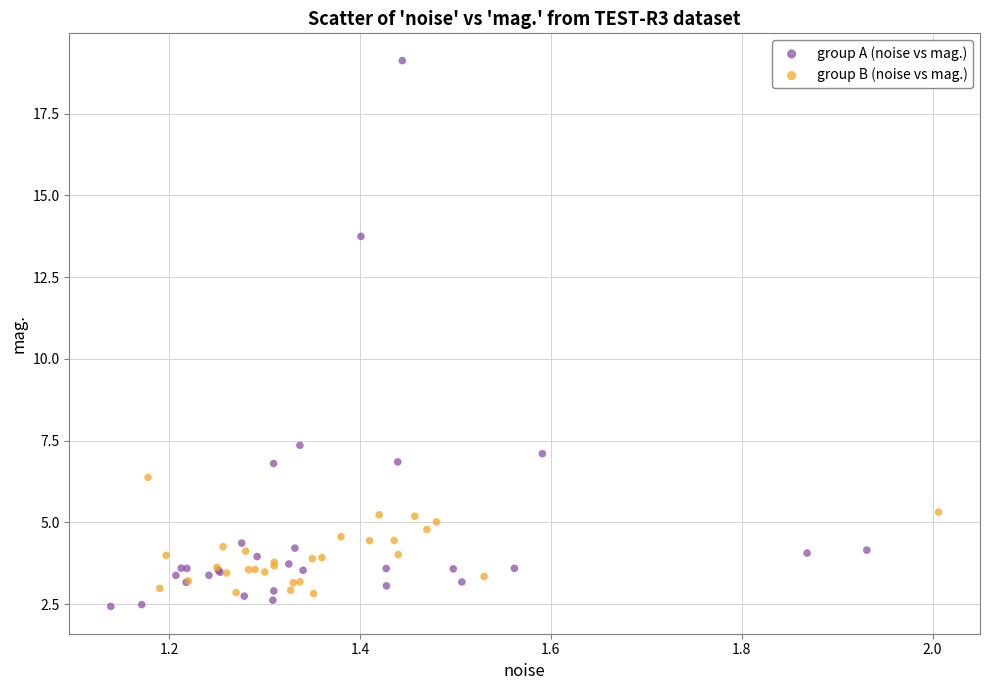

Which series reaches the minimum Y coordinate?

group A (noise vs mag.)